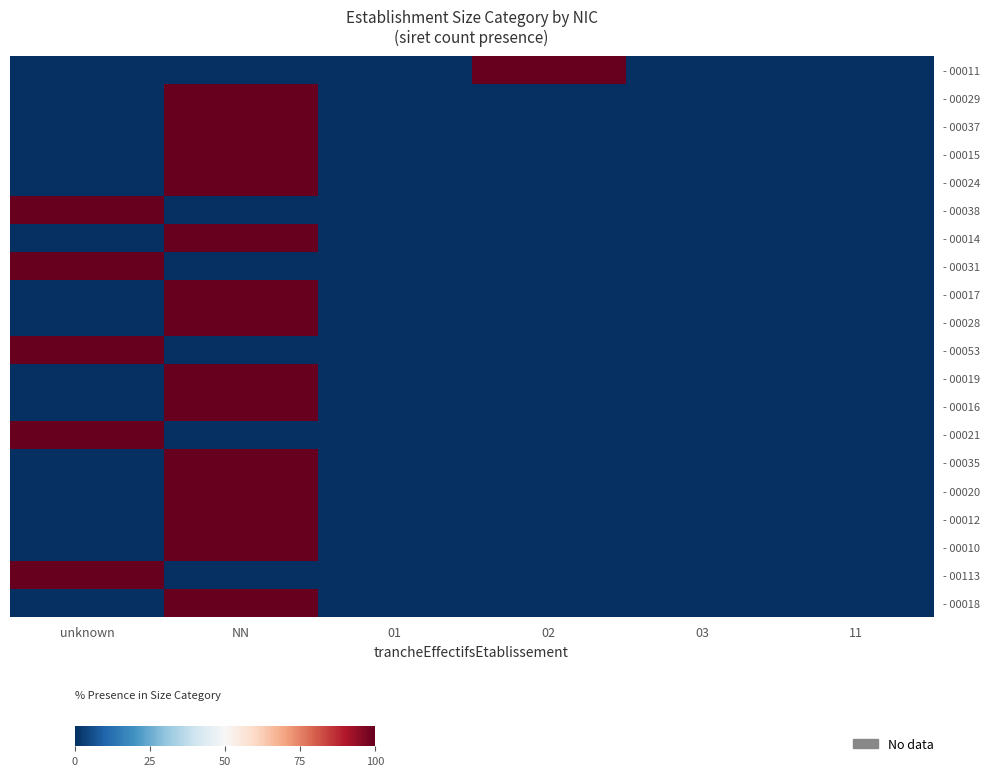

How many categories are shown in the chart?

6